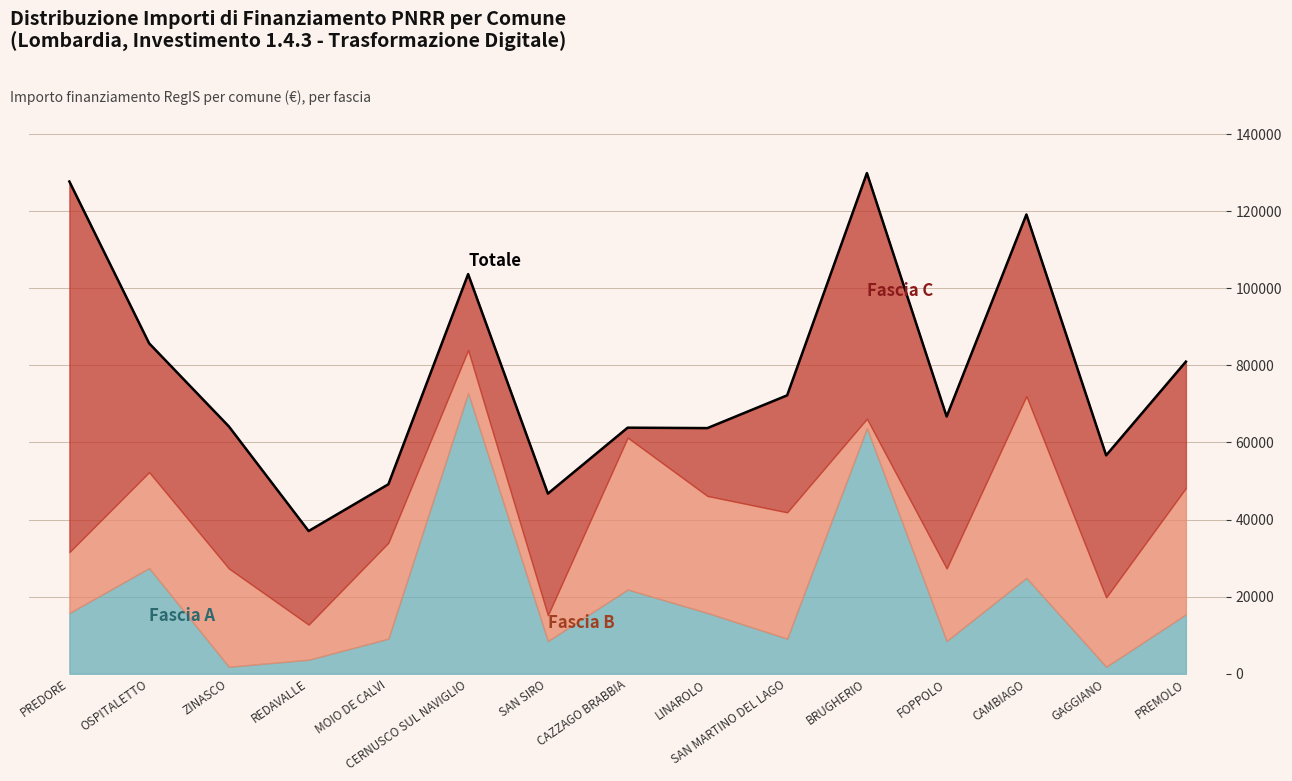

Is it true that the value at CERNUSCO SUL NAVIGLIO is 183687?

False